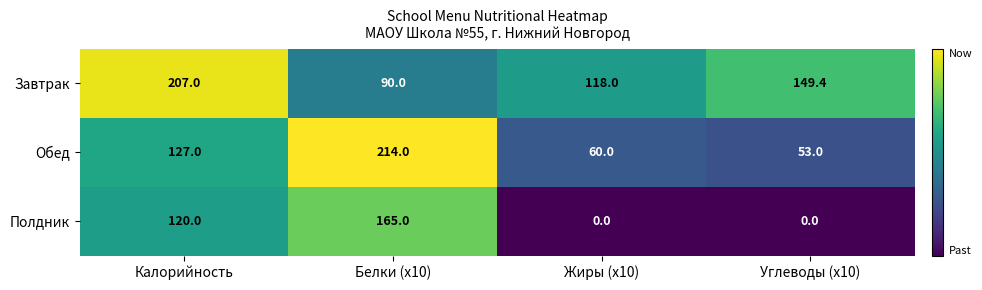

Between Калорийность and Белки (x10), which series saw the biggest shift?

Завтрак